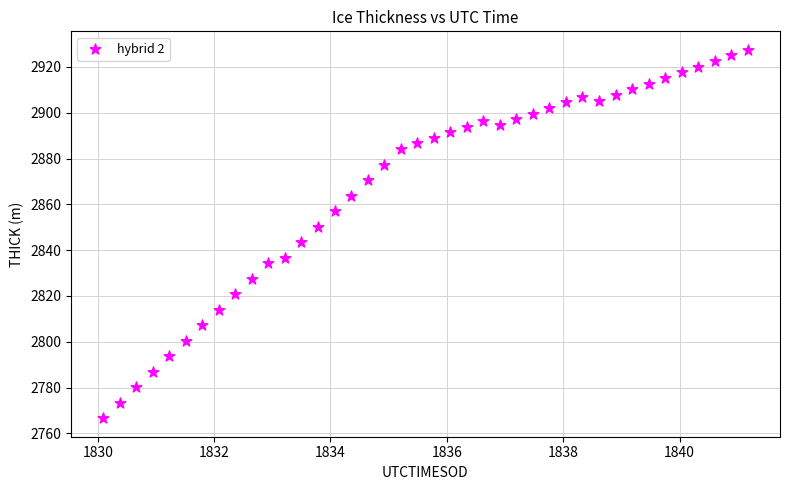

What is the range of X values (max minus min)?

11.1